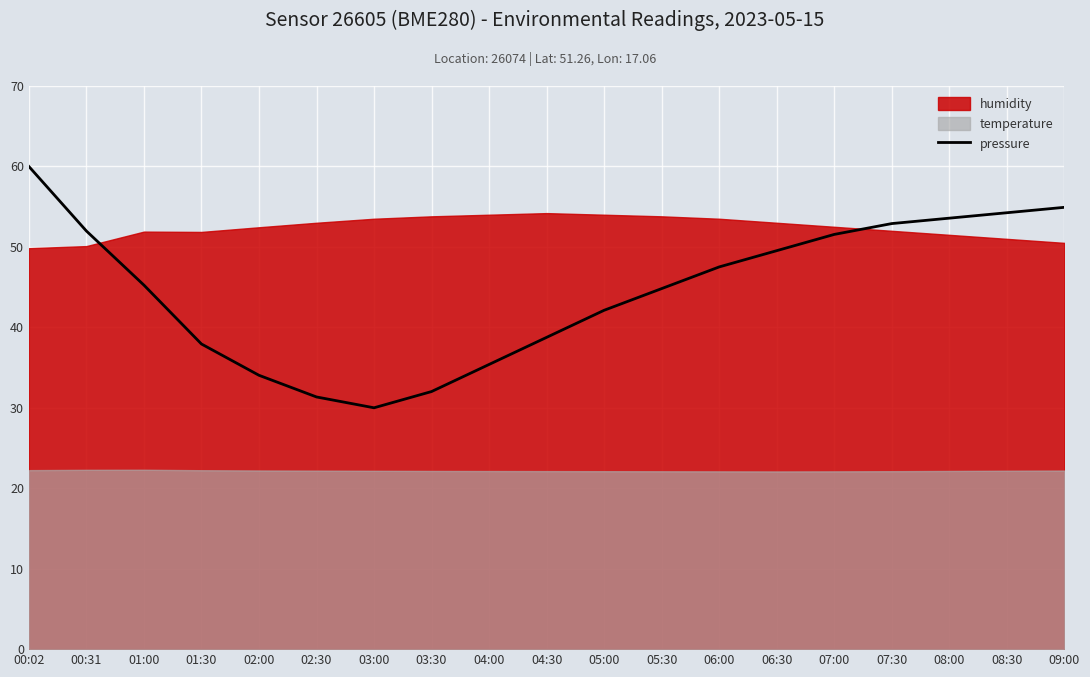

Where does the data first go above 45?

00:02